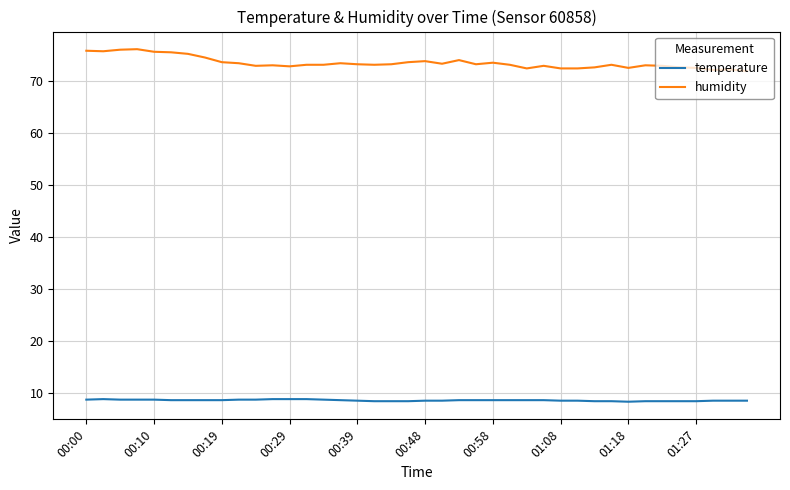

What is the difference between the second highest and second lowest values in the temperature series?

0.4